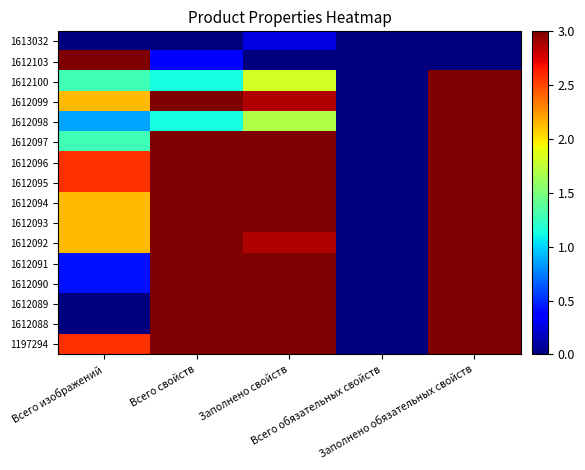

Between Всего изображений and Заполнено свойств, which series saw the biggest shift?

1612103